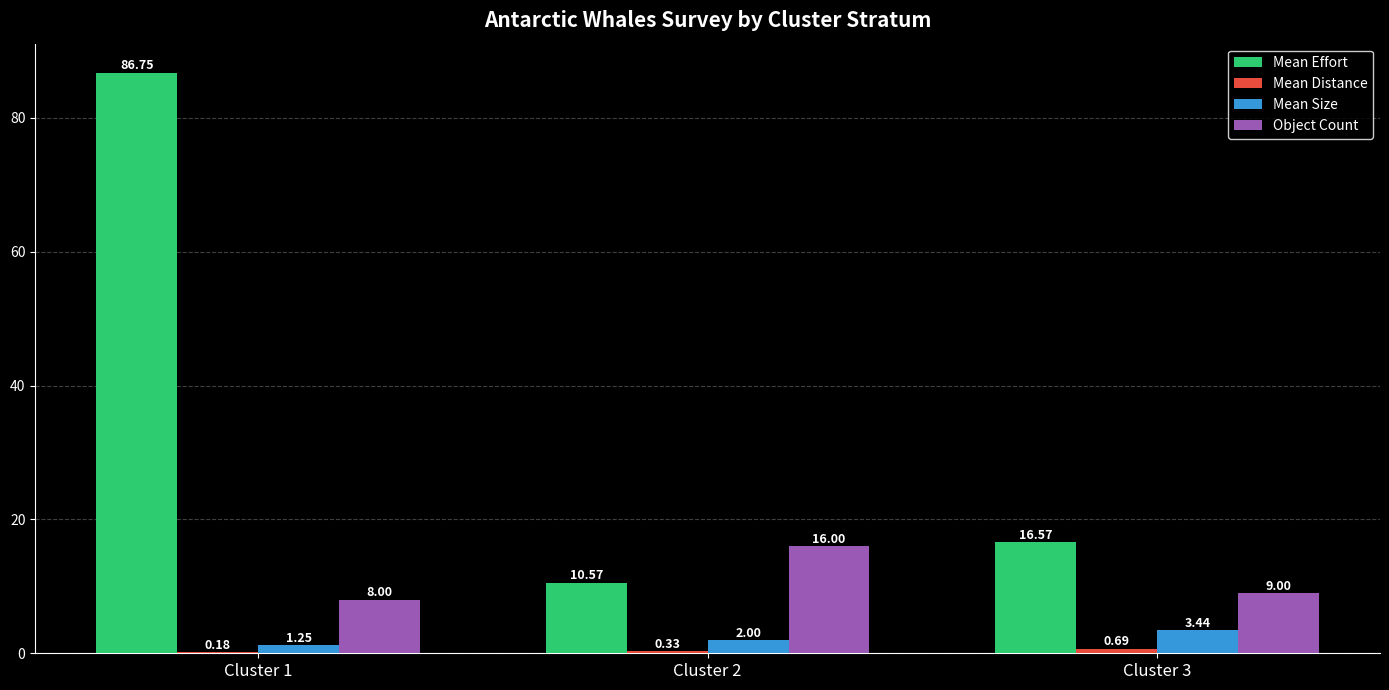

Between Cluster 1 and Cluster 2, which series saw the biggest shift?

Mean Effort